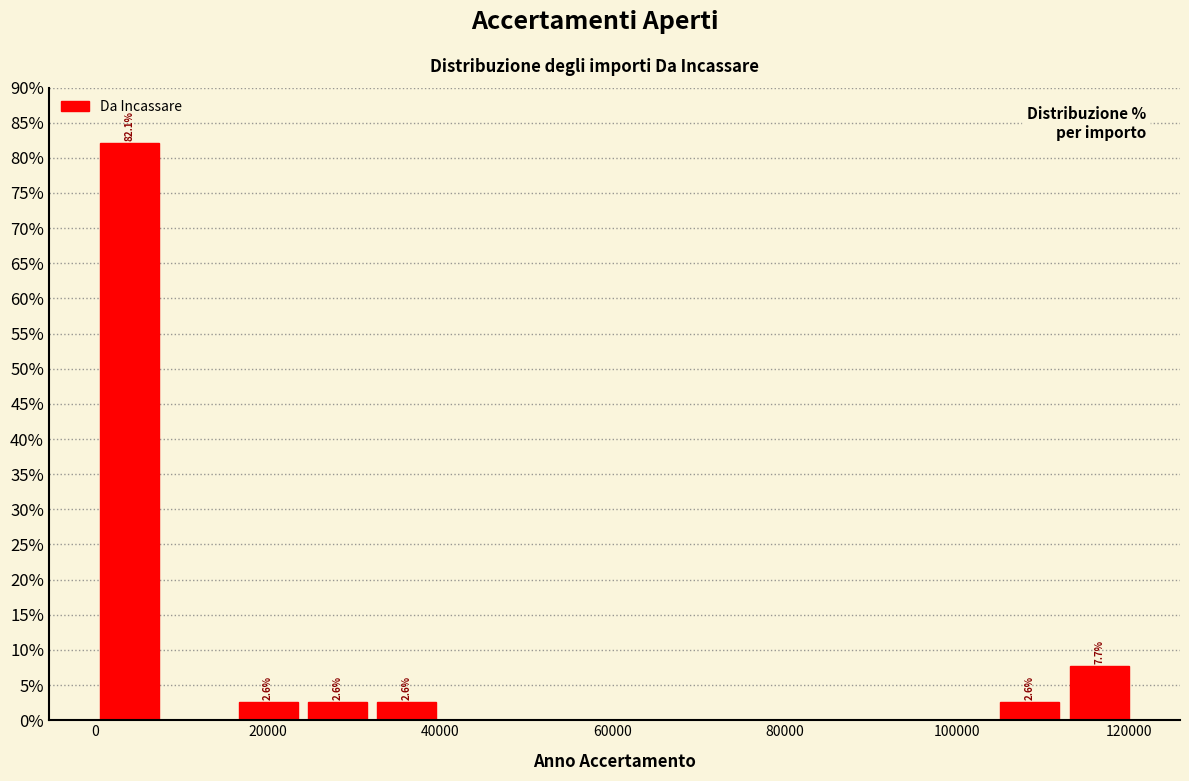

Which range on the x-axis has the tallest bar?

0 to 8000